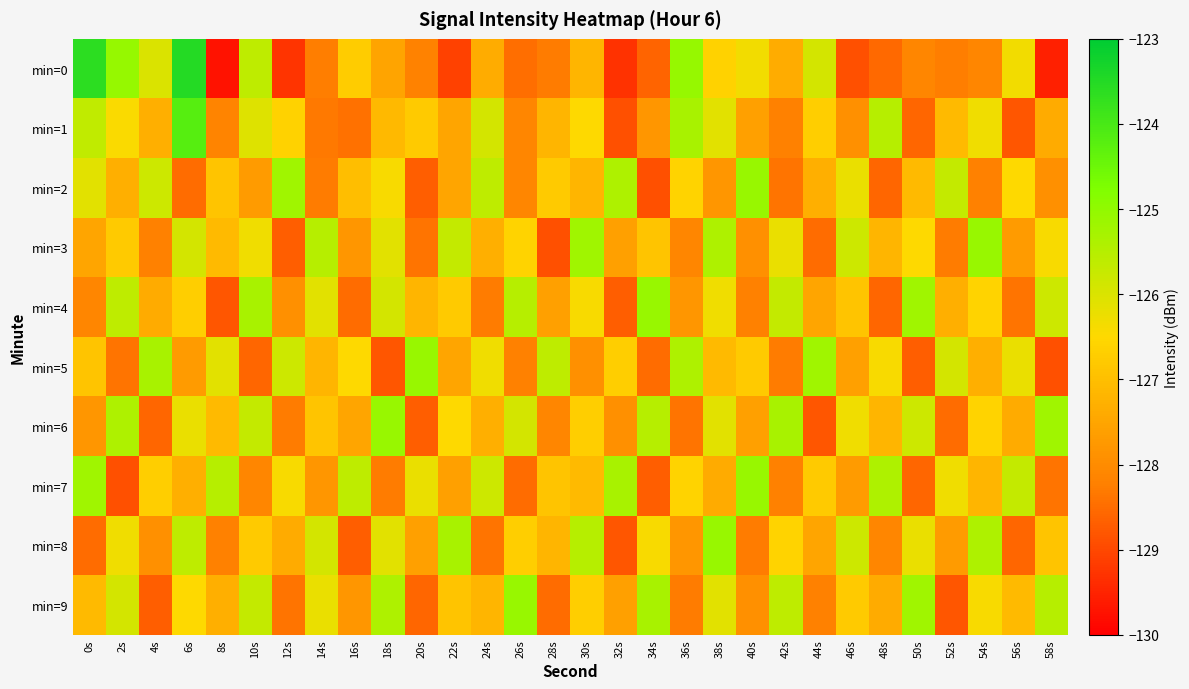

How many distinct data groups are displayed?

10